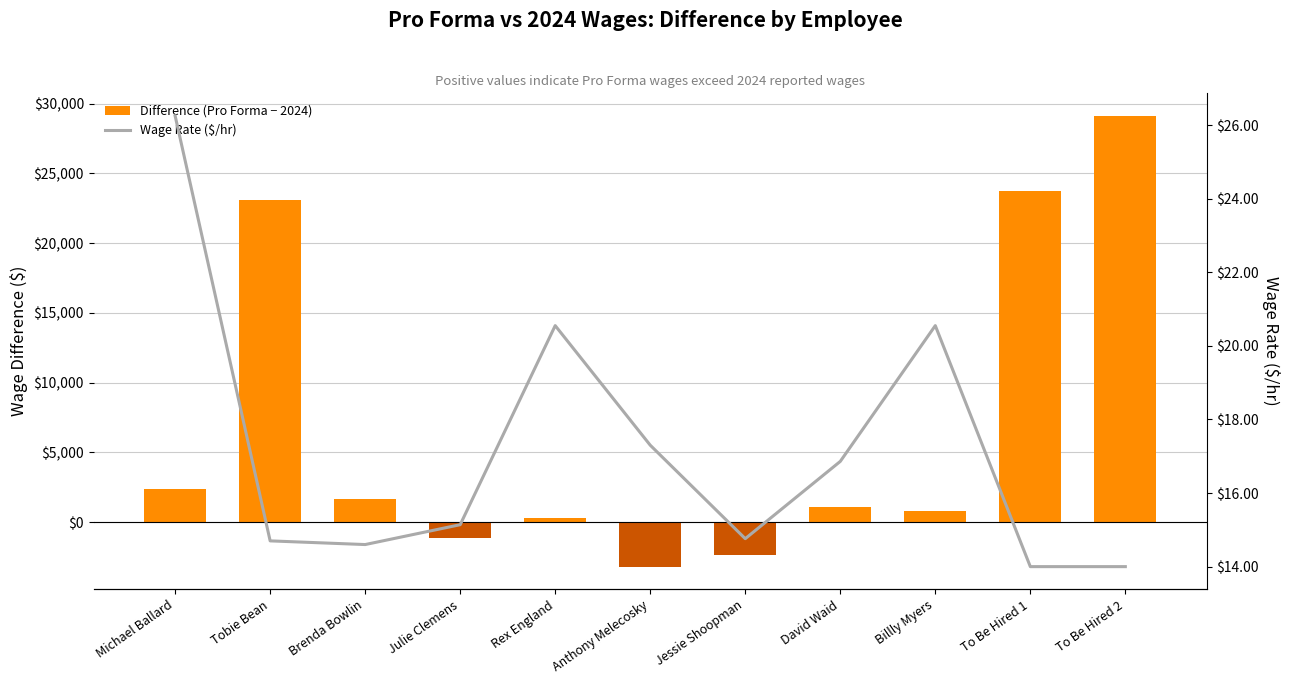

Which series has the largest total across all categories?

Difference (Pro Forma − 2024)